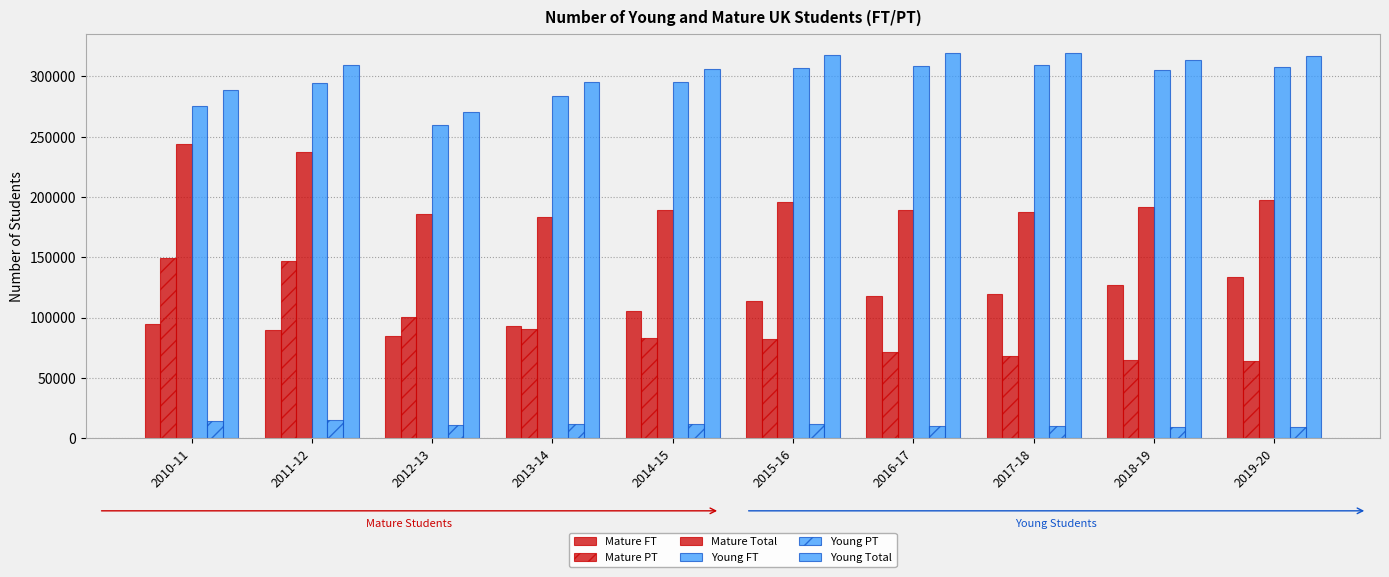

Are the bars horizontal?

No